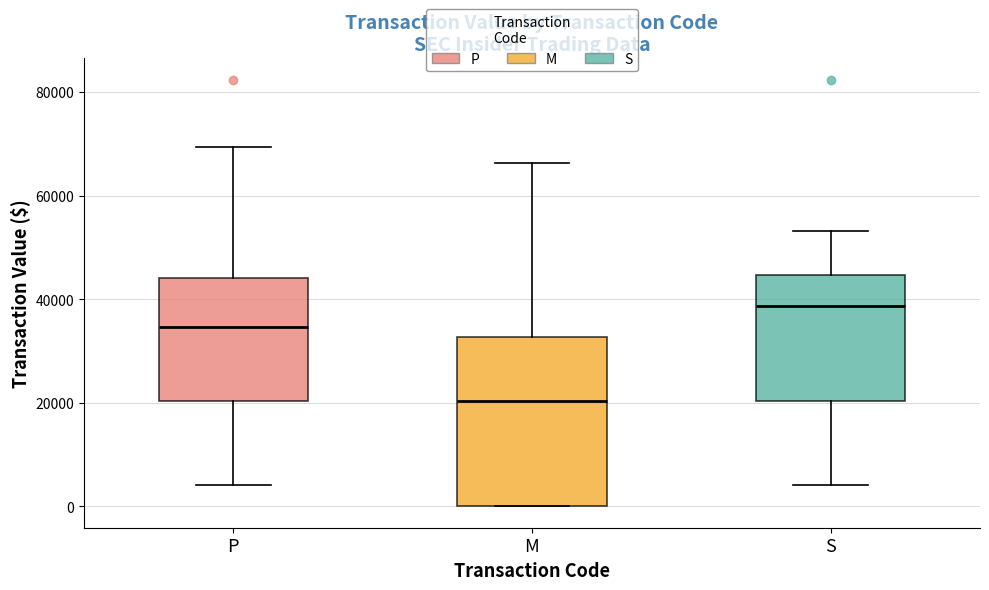

Reading left to right, transcribe this box plot: for each box, give where its median line is, the range the box spans, and where its two whiskers end, as read against the y-axis. The values are not printed on the chart, so give them approximately, as read against the axis.

P: median 34000, box 20000 to 44000, whiskers 4000 to 70000
M: median 20000, box 0 to 32000, whiskers 0 to 66000
S: median 38000, box 20000 to 44000, whiskers 4000 to 54000